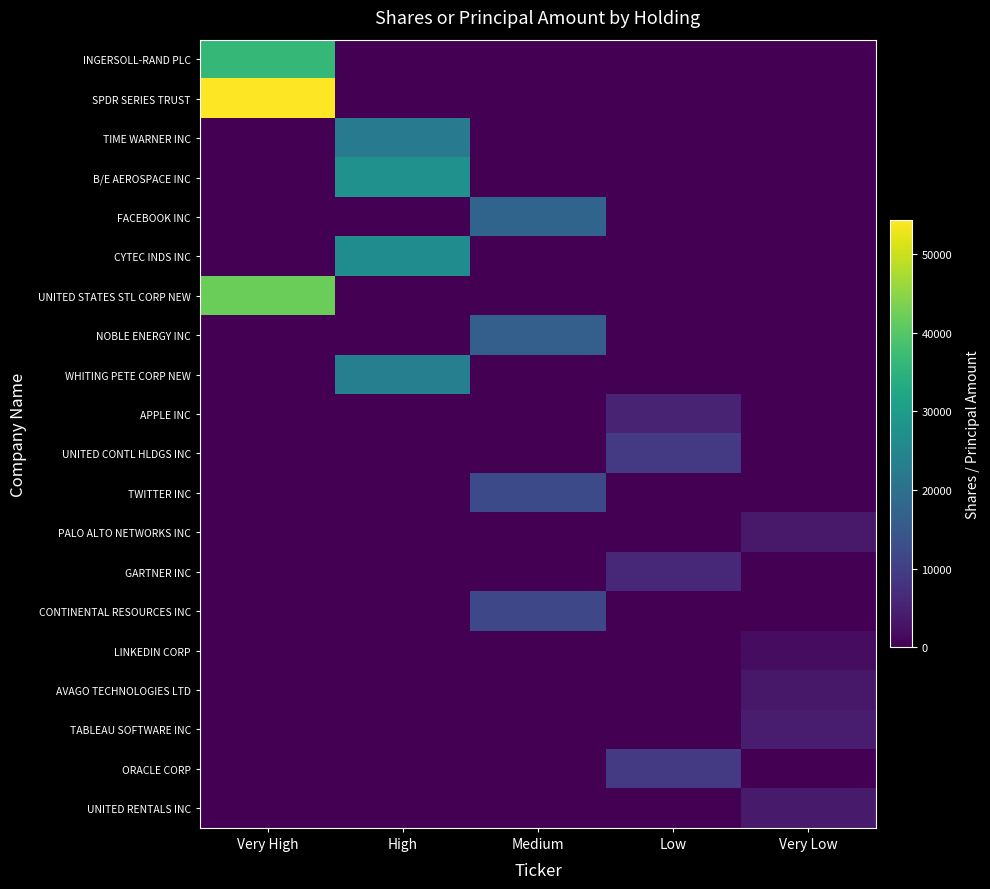

Rank the series by their maximum value, from lowest to highest.

LINKEDIN CORP, AVAGO TECHNOLOGIES LTD, PALO ALTO NETWORKS INC, UNITED RENTALS INC, TABLEAU SOFTWARE INC, APPLE INC, GARTNER INC, ORACLE CORP, UNITED CONTL HLDGS INC, CONTINENTAL RESOURCES INC, TWITTER INC, NOBLE ENERGY INC, FACEBOOK INC, TIME WARNER INC, WHITING PETE CORP NEW, CYTEC INDS INC, B/E AEROSPACE INC, INGERSOLL-RAND PLC, UNITED STATES STL CORP NEW, SPDR SERIES TRUST